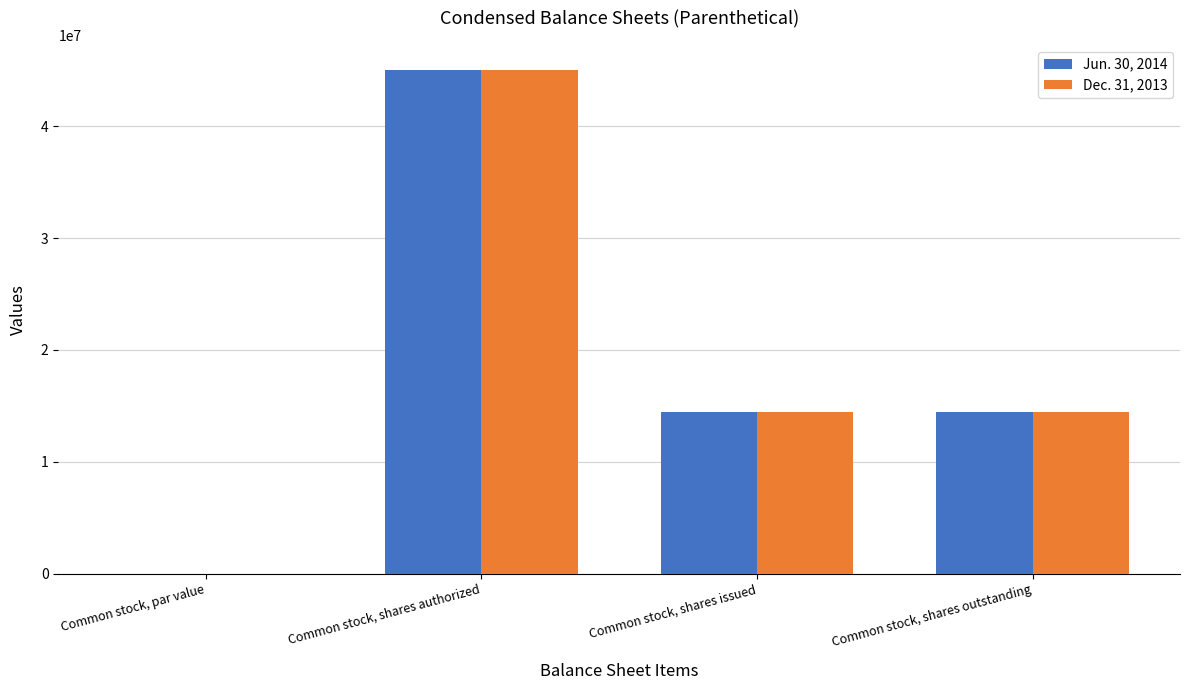

What are all the series names shown in the legend?

Jun. 30, 2014, Dec. 31, 2013